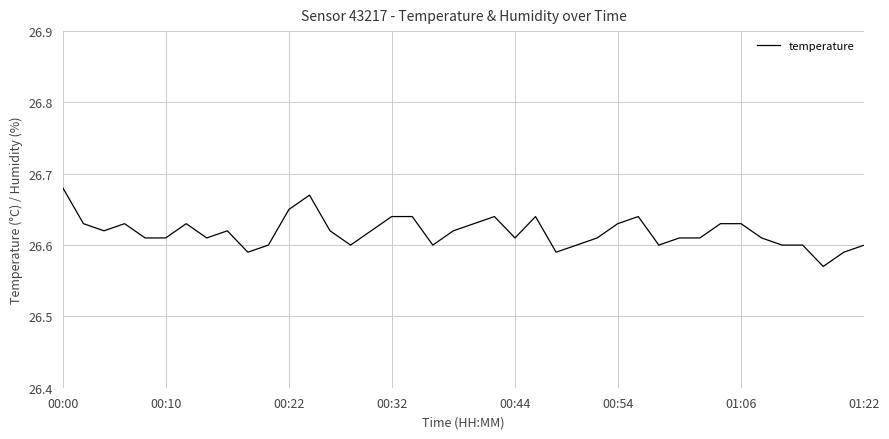

How many lines are shown in the chart?

1